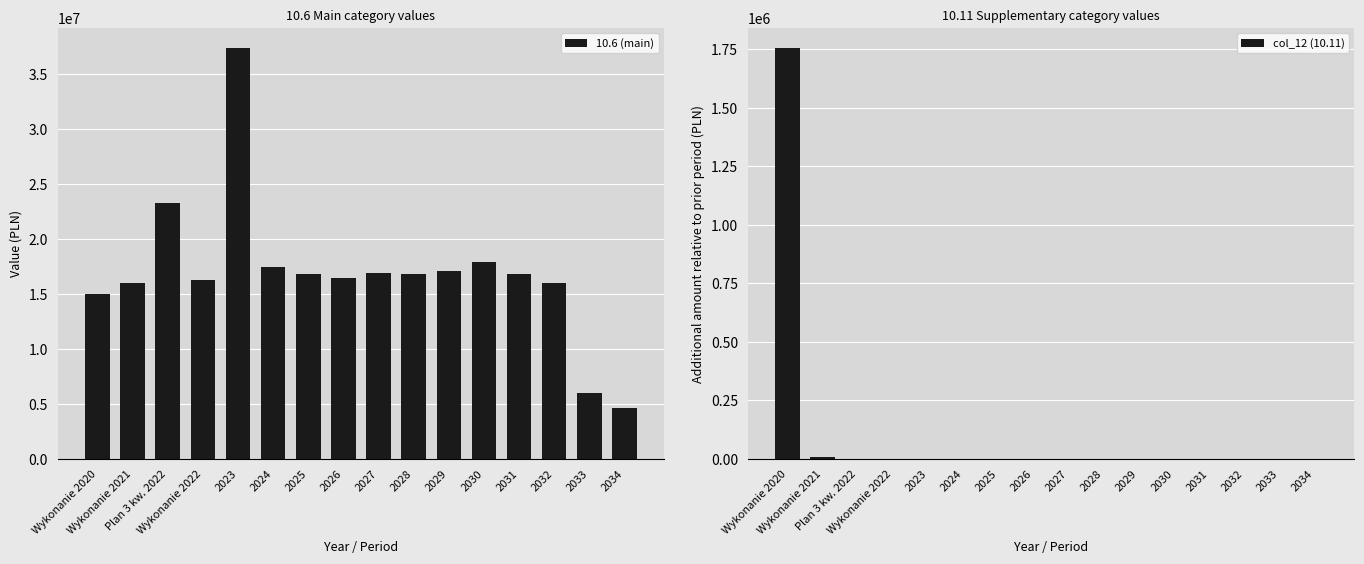

Between 2026 and Wykonanie 2022, which is larger?

2026